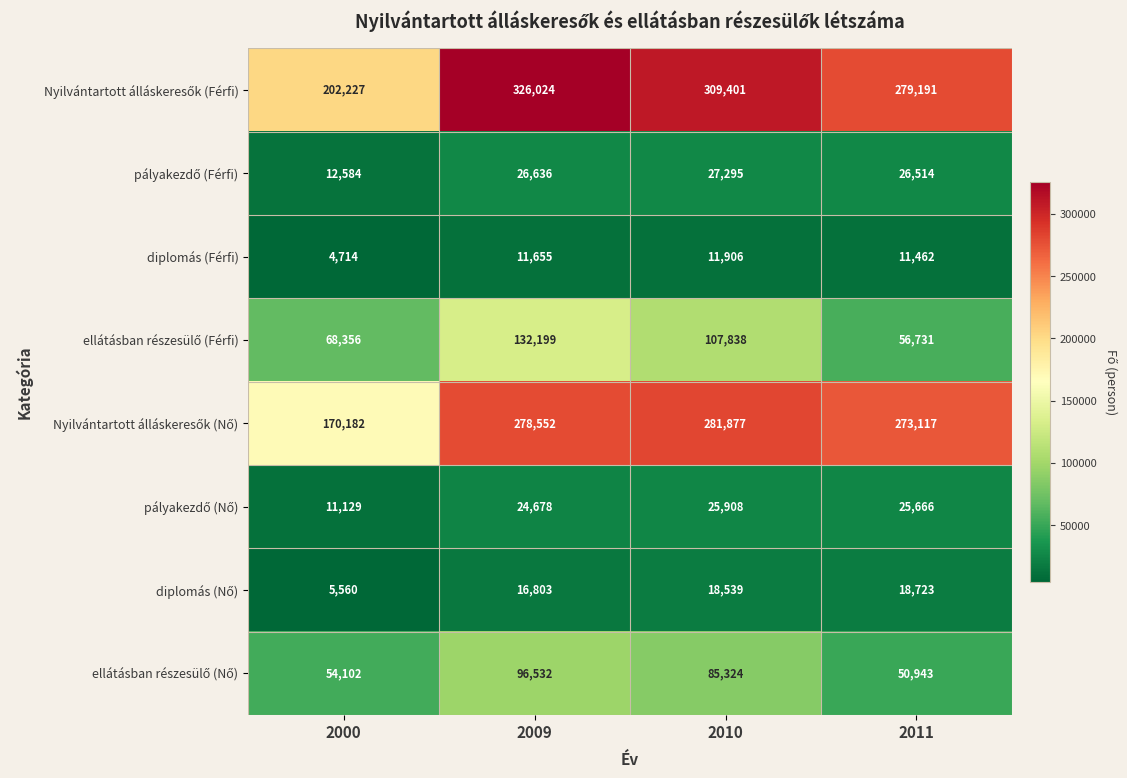

How many series are shown in this chart?

8